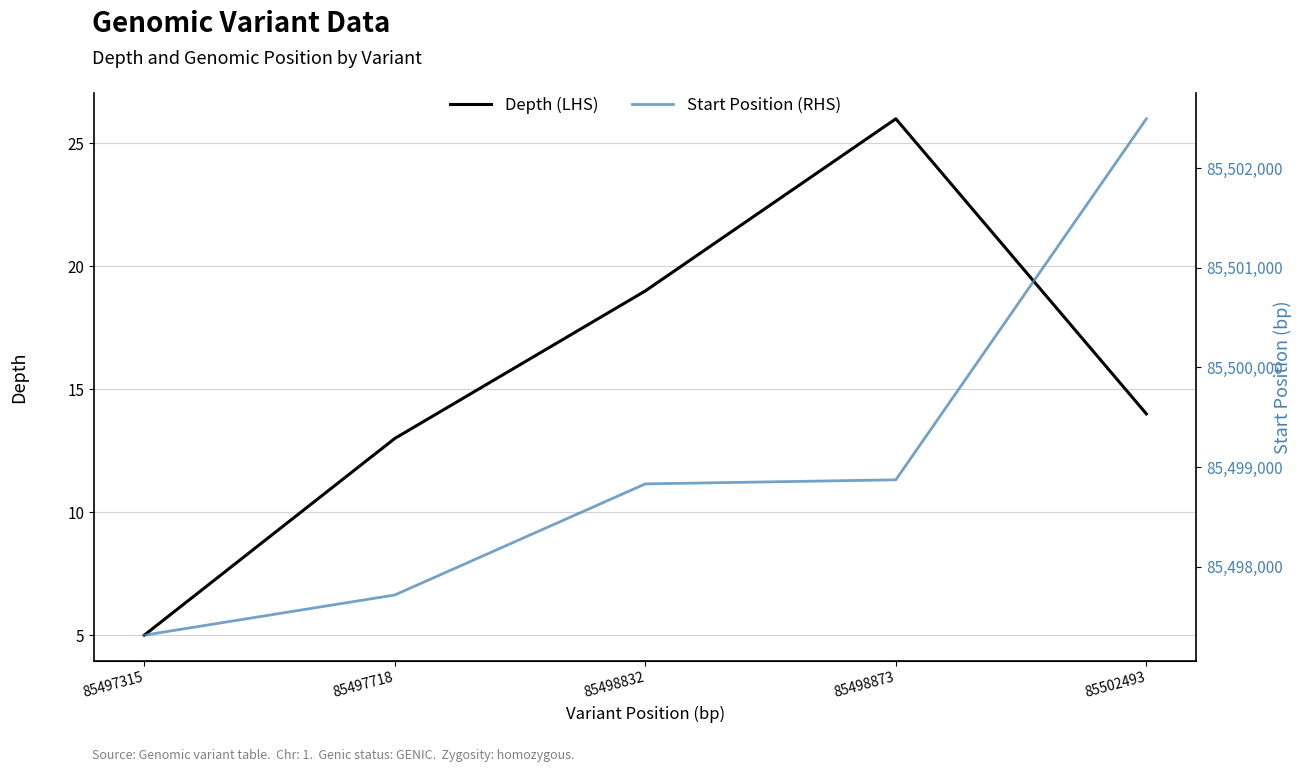

Which series has the largest total across all categories?

Start Position (RHS)